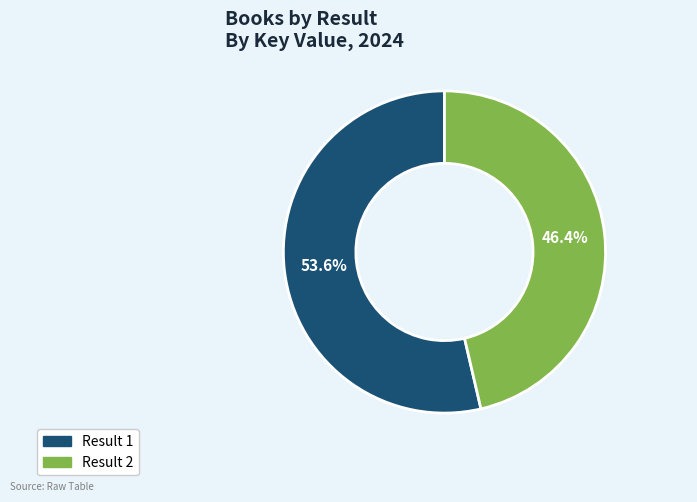

Is there a majority slice in this chart?

Yes